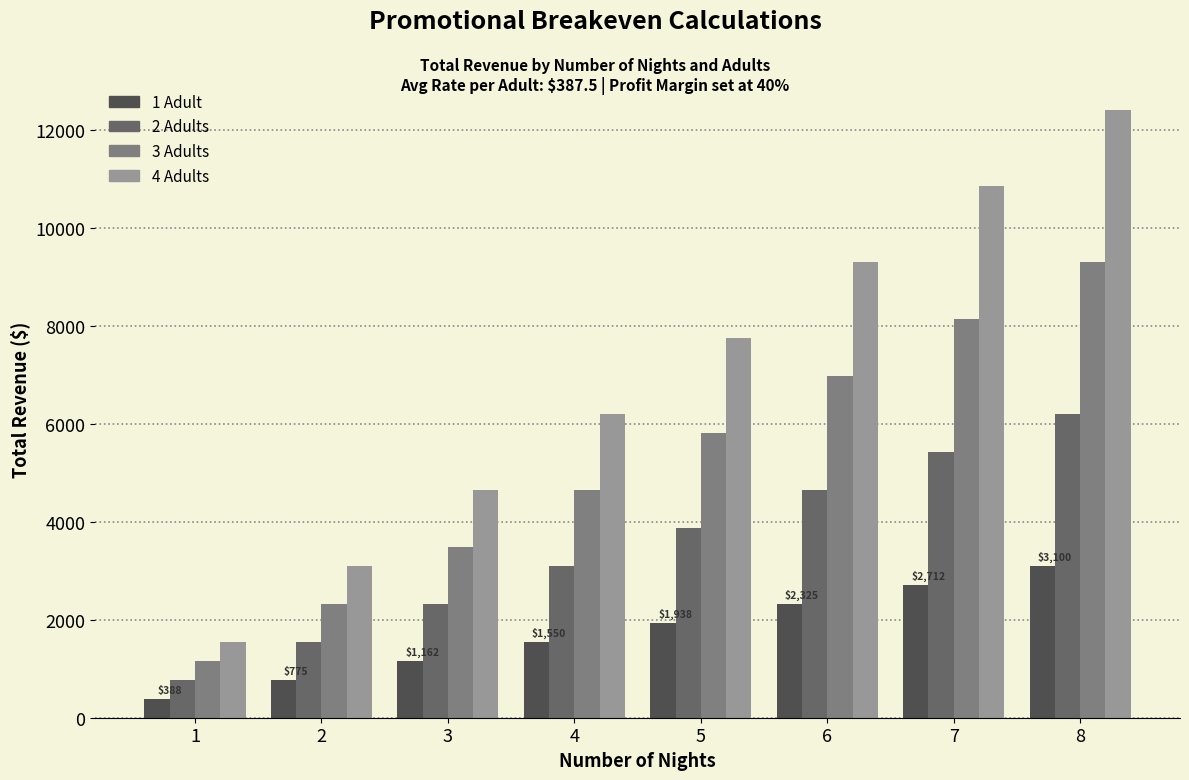

What is the value of the 3 Adults bar at the 7th from the left?

8137.5